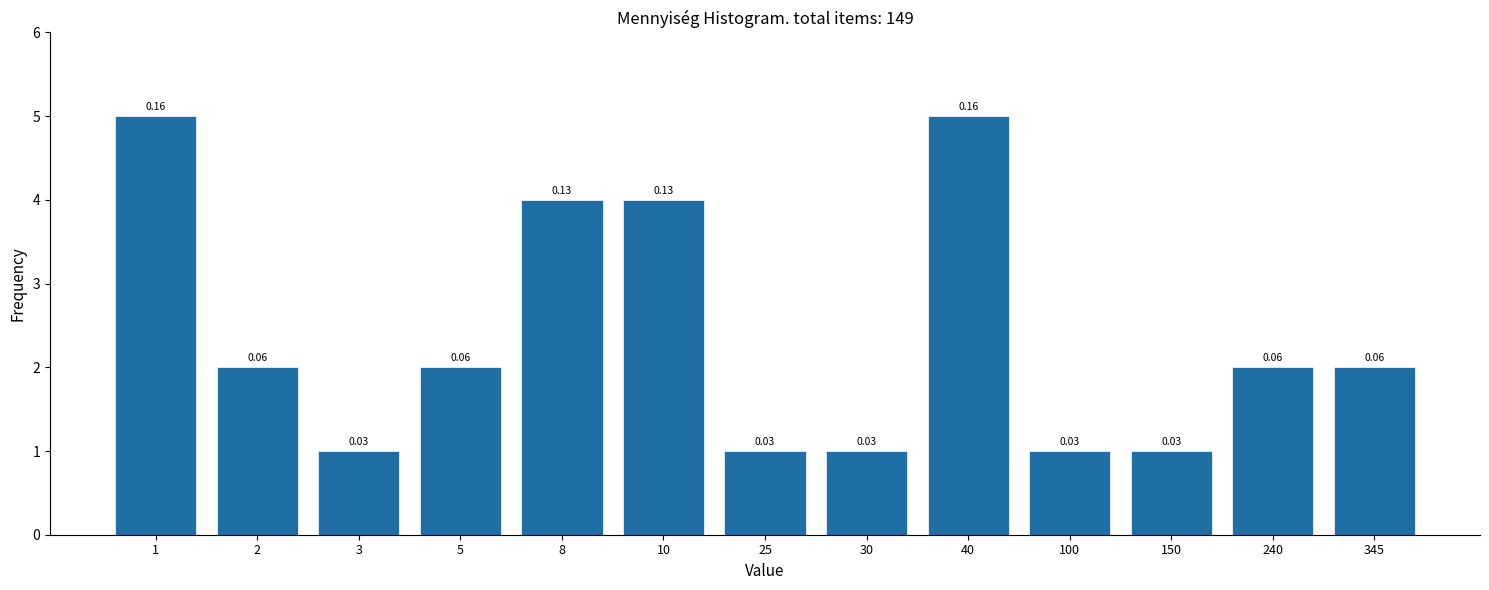

How many bars are there in total?

13